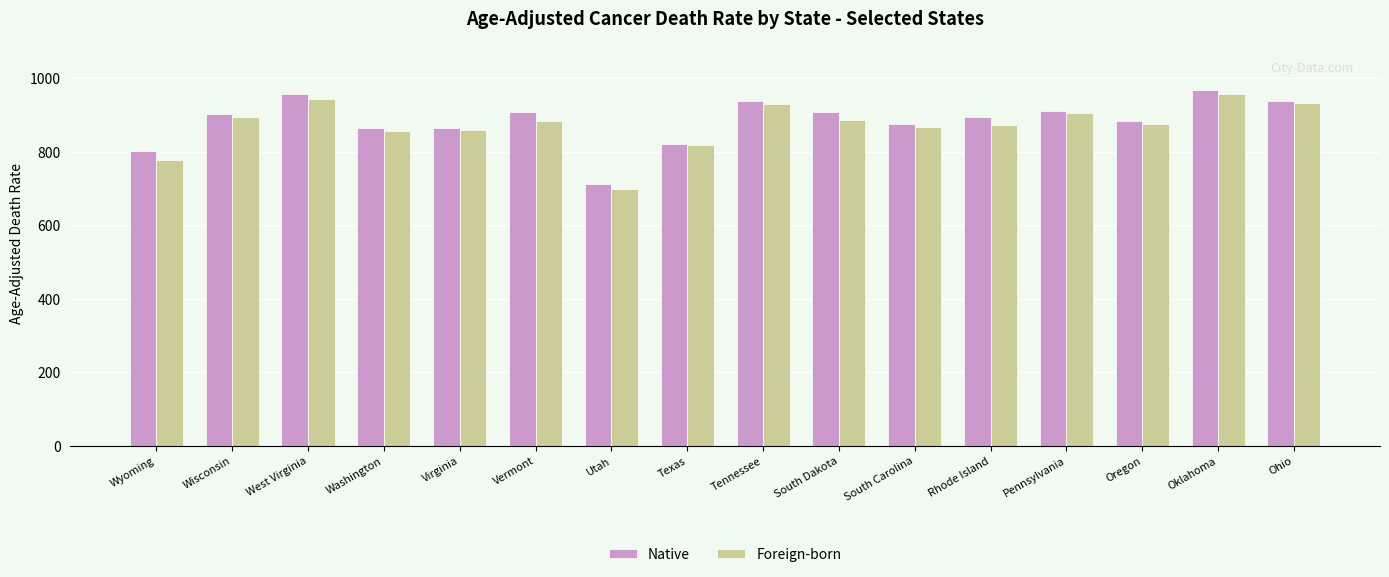

Read the Foreign-born value at Tennessee.

929.9